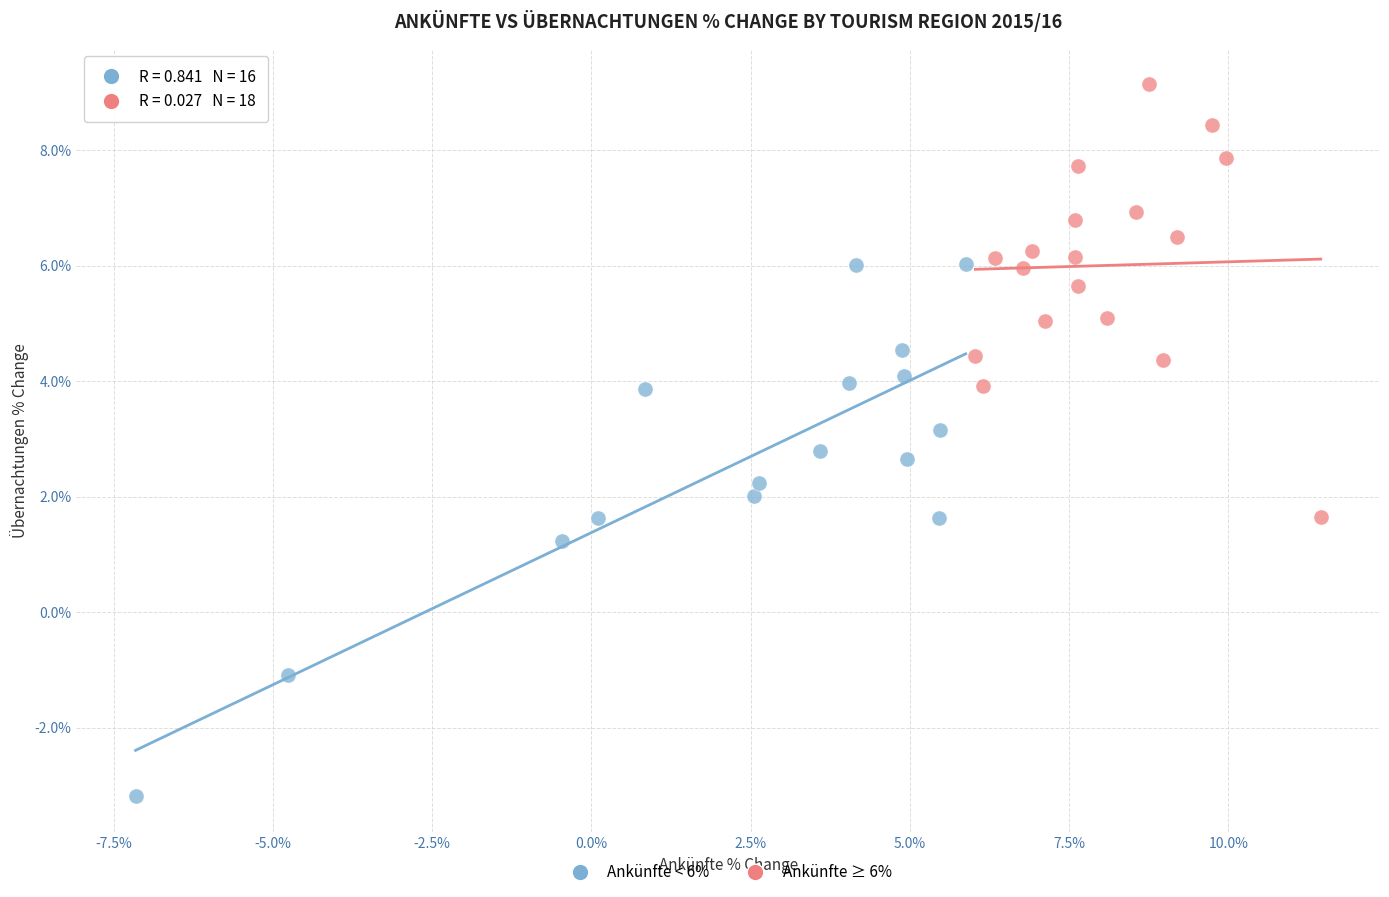

Which series has the widest spread of Y values?

Ankünfte < 6%